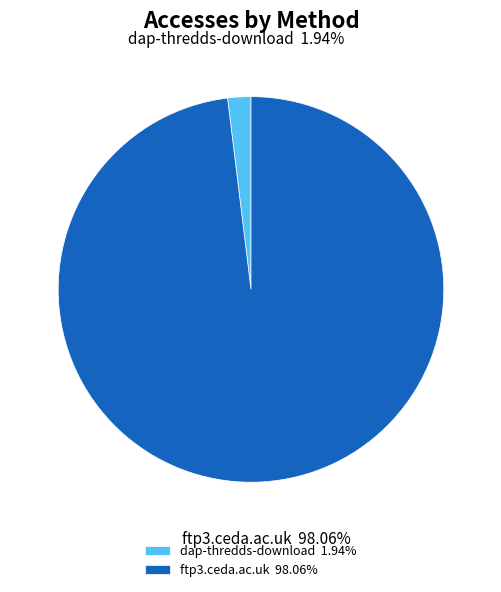

Is dap-thredds-download the majority of the pie?

No